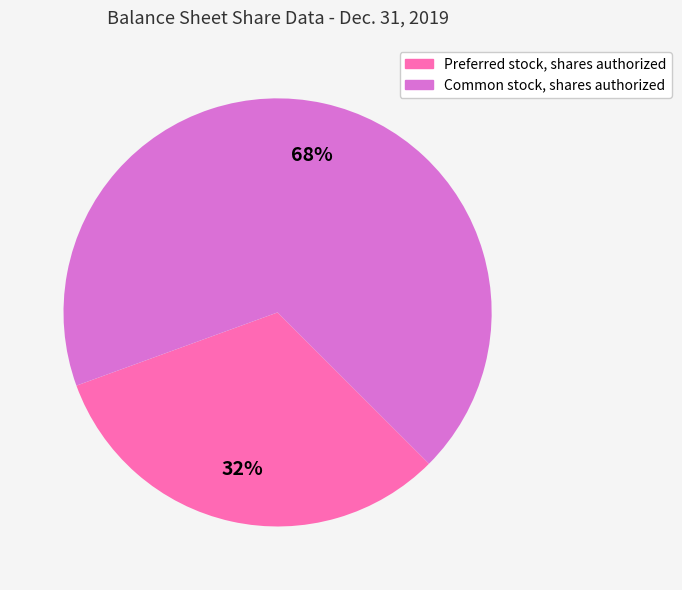

How many segments does this pie chart have?

2